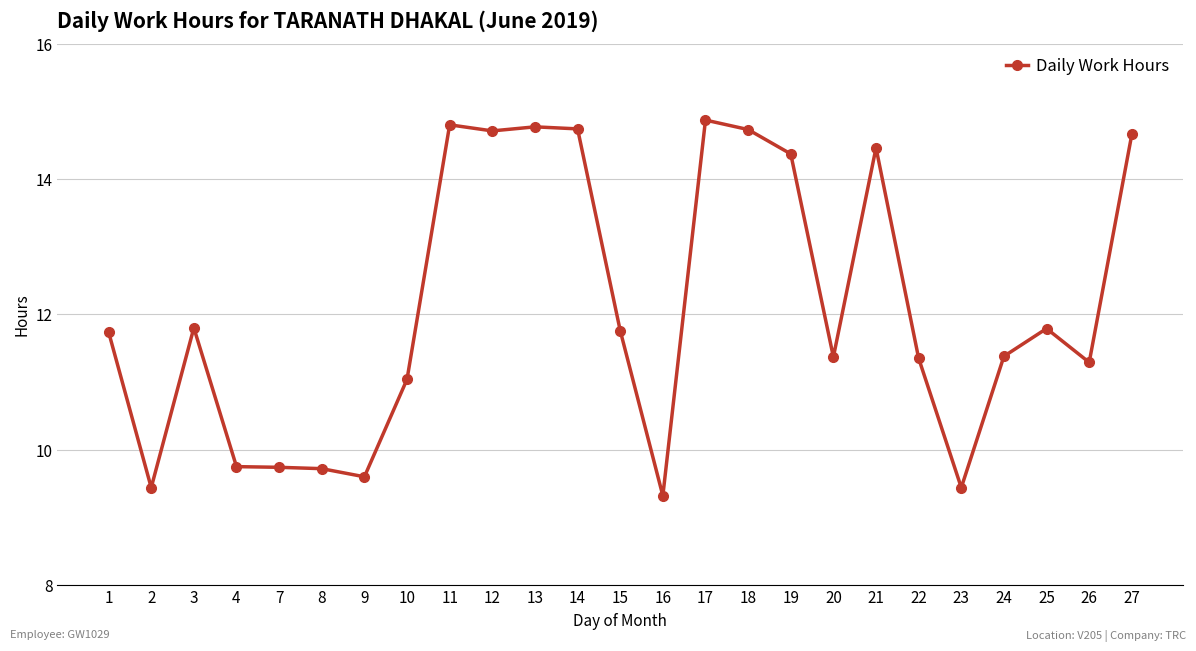

What is the value of the 17th point from the left?

14.4